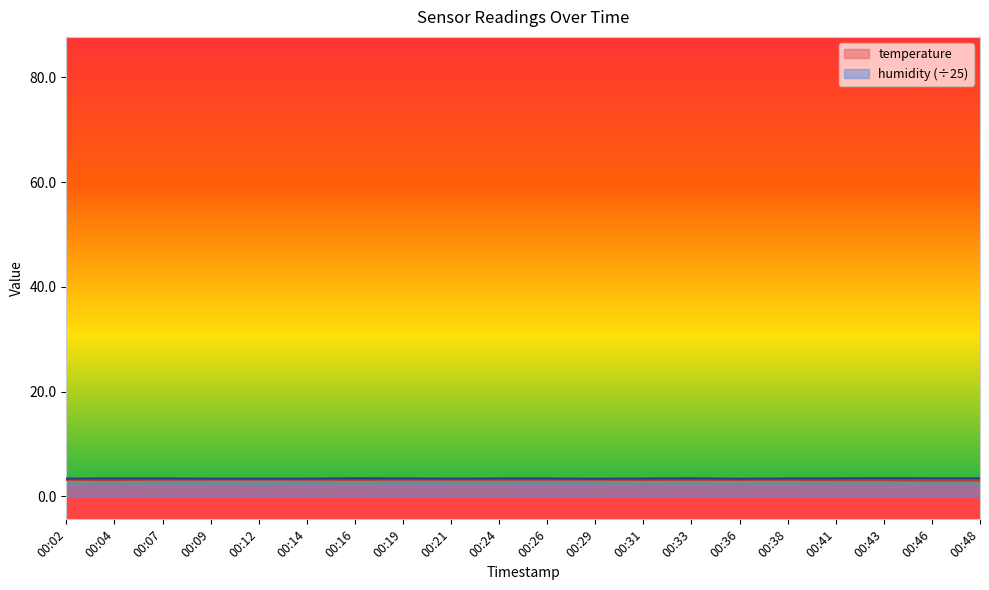

Which has a higher value, 00:43 or 00:31?

00:31